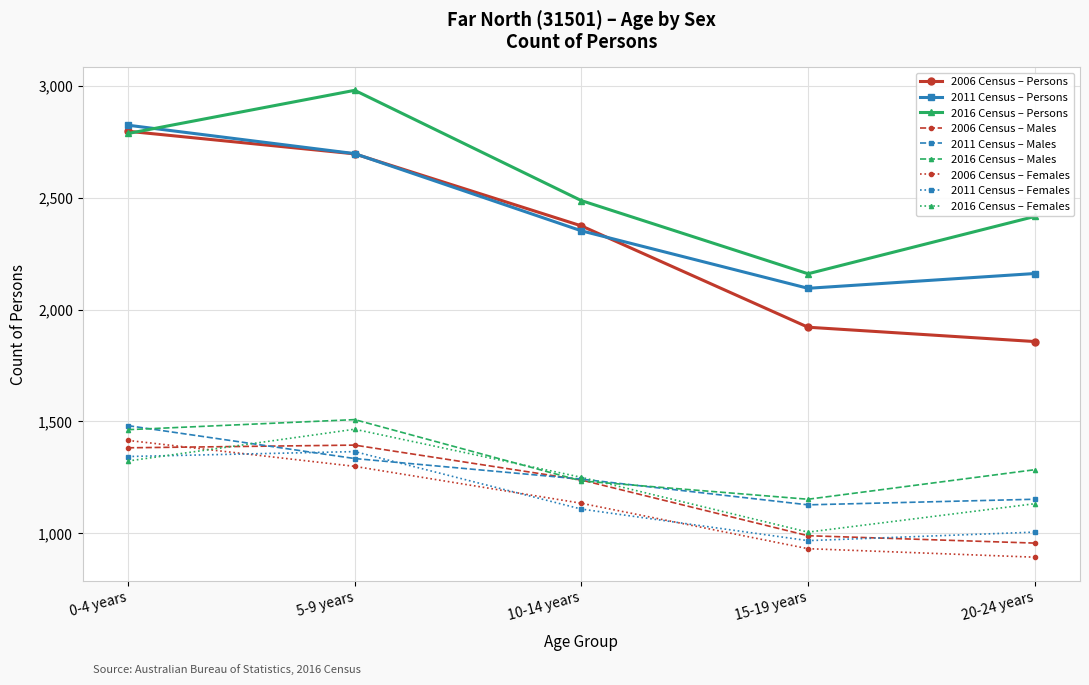

How many categories are shown in the chart?

5